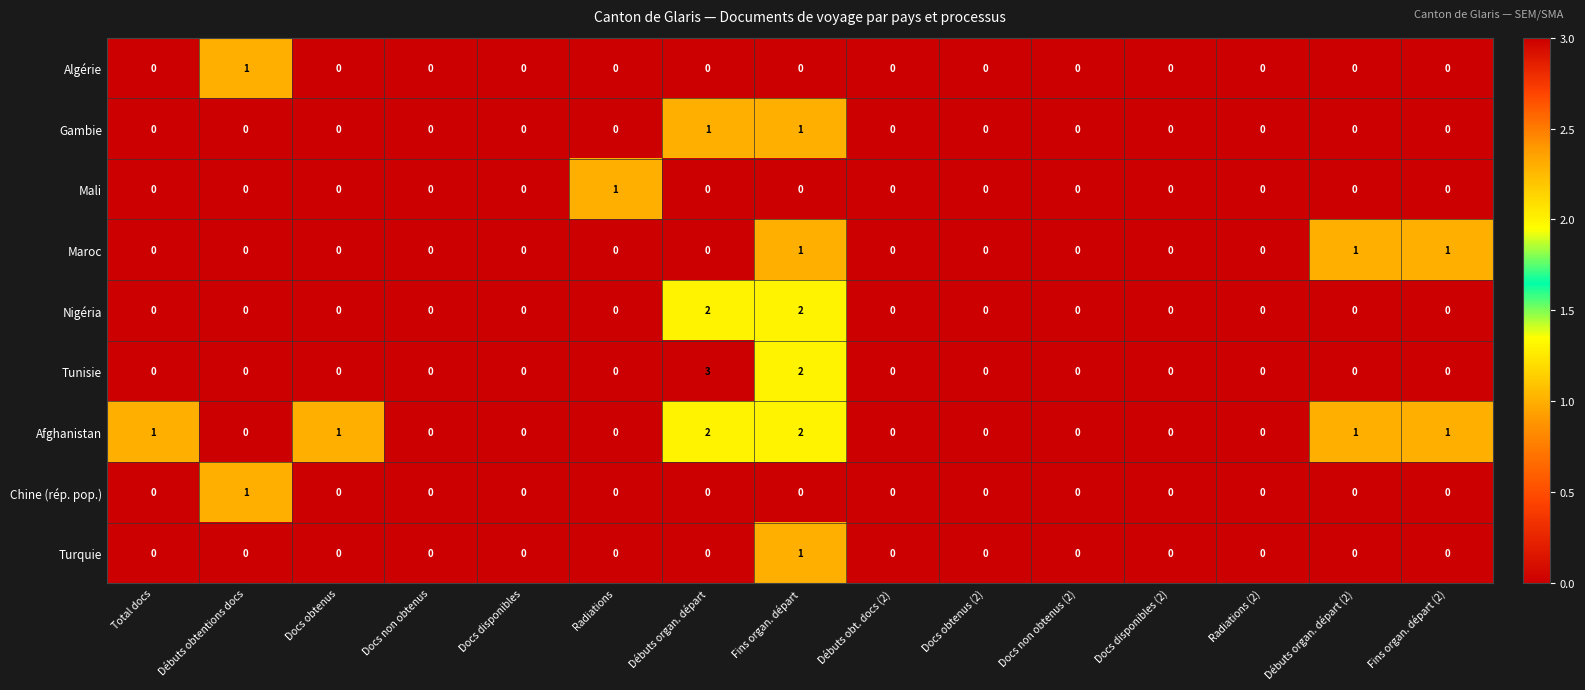

How many values in Algérie are above zero?

1